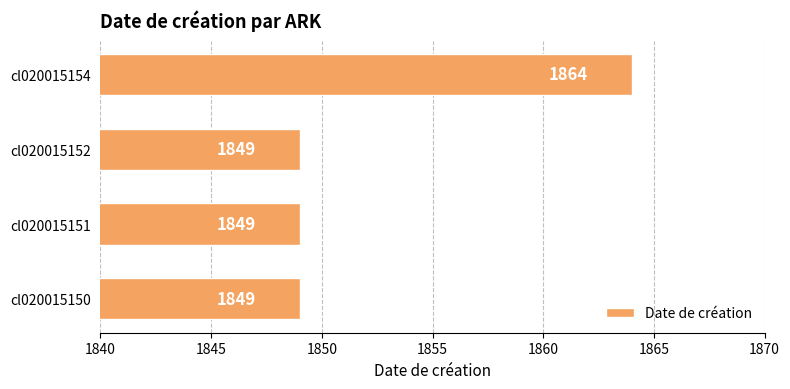

How many values exceed 1849?

1